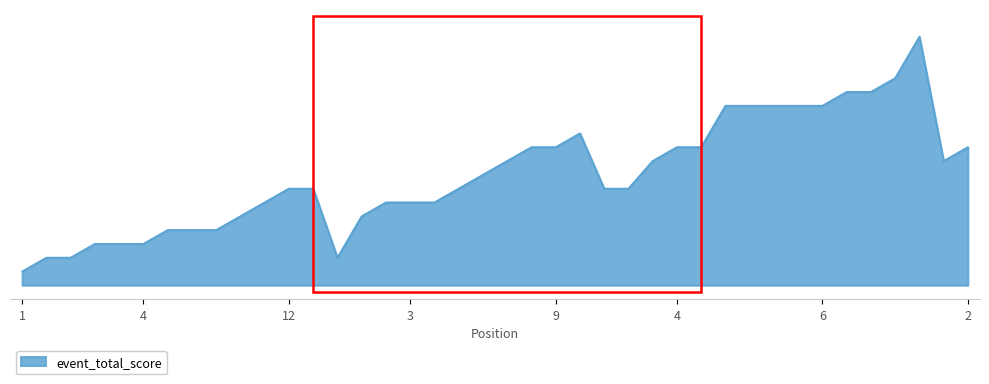

Which label corresponds to the smallest value in the chart?

1